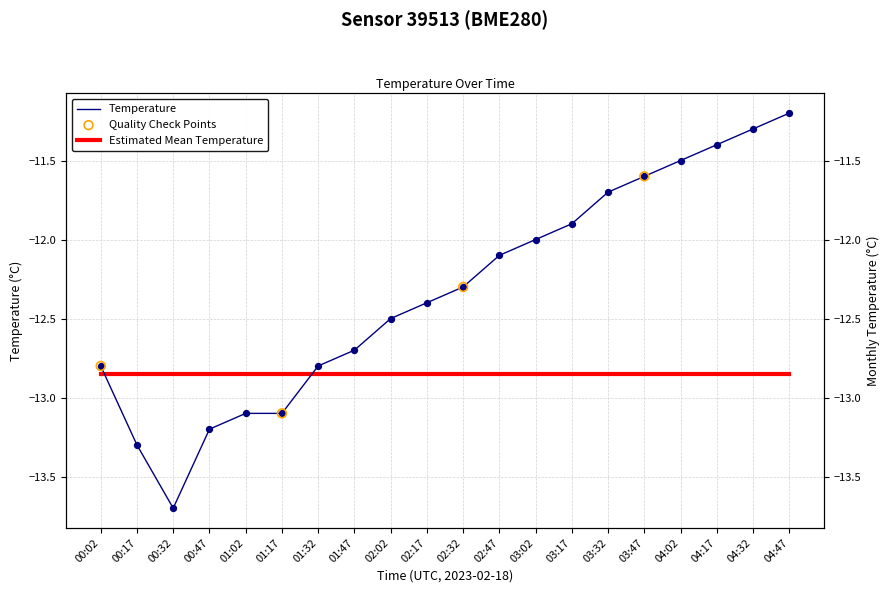

What is the change in value from 00:32 to 04:47?

+2.5